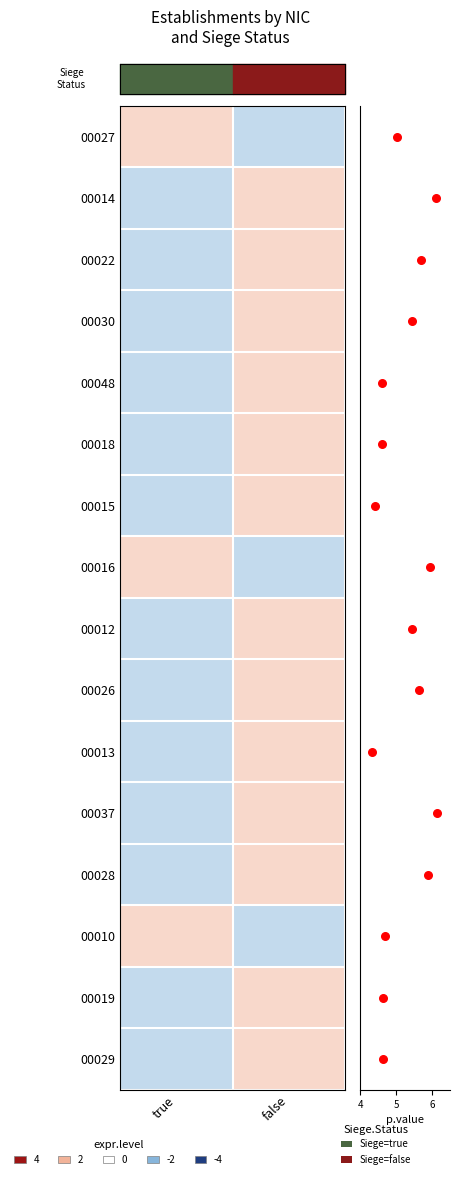

Is it true that 00022 equals -1 at true?

False